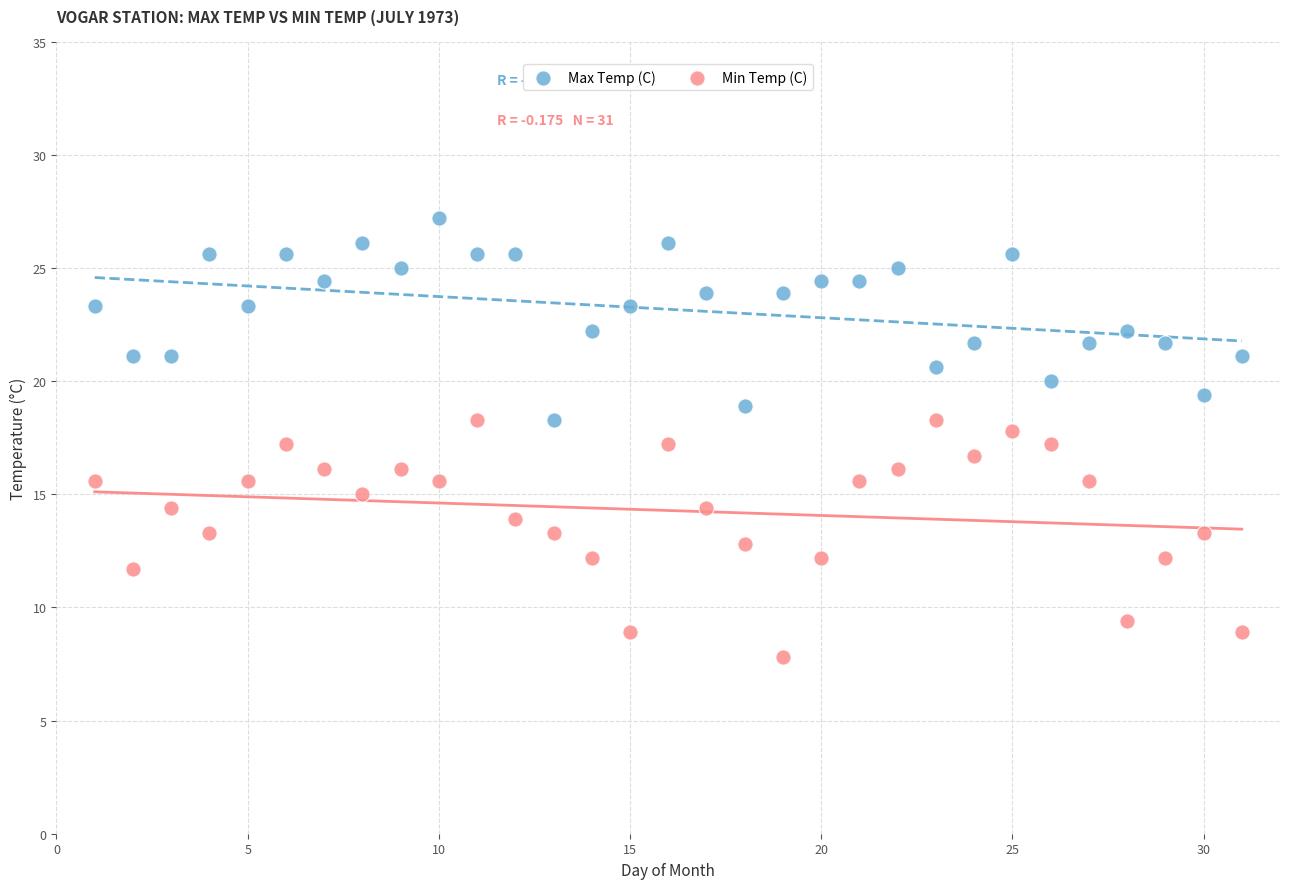

Across all data points, what is the range of Y values (max minus min)?

19.4